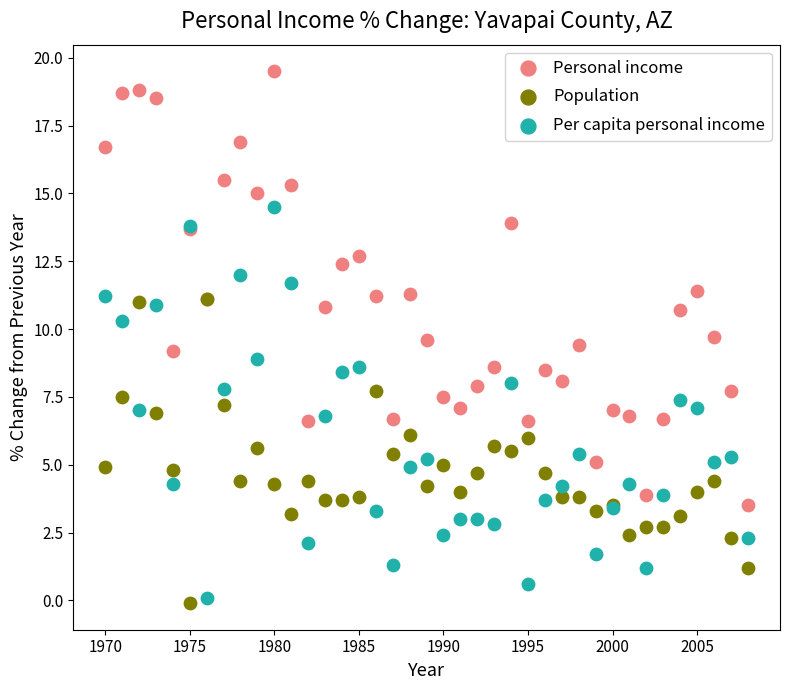

Which series reaches the maximum Y coordinate?

Personal income